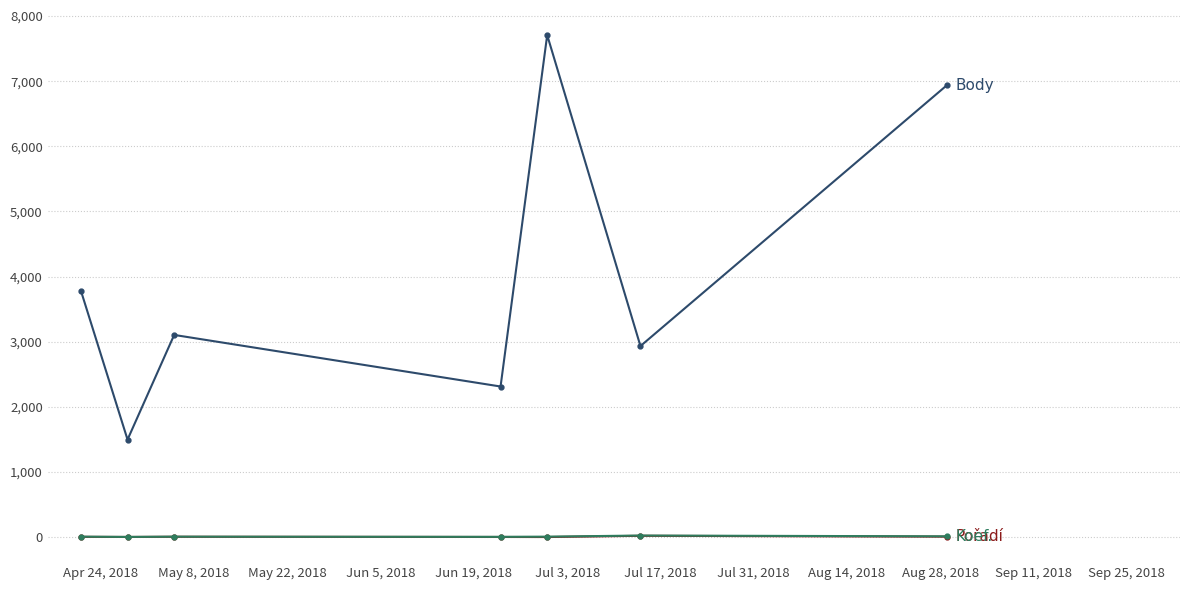

What is the greatest value displayed?

7707